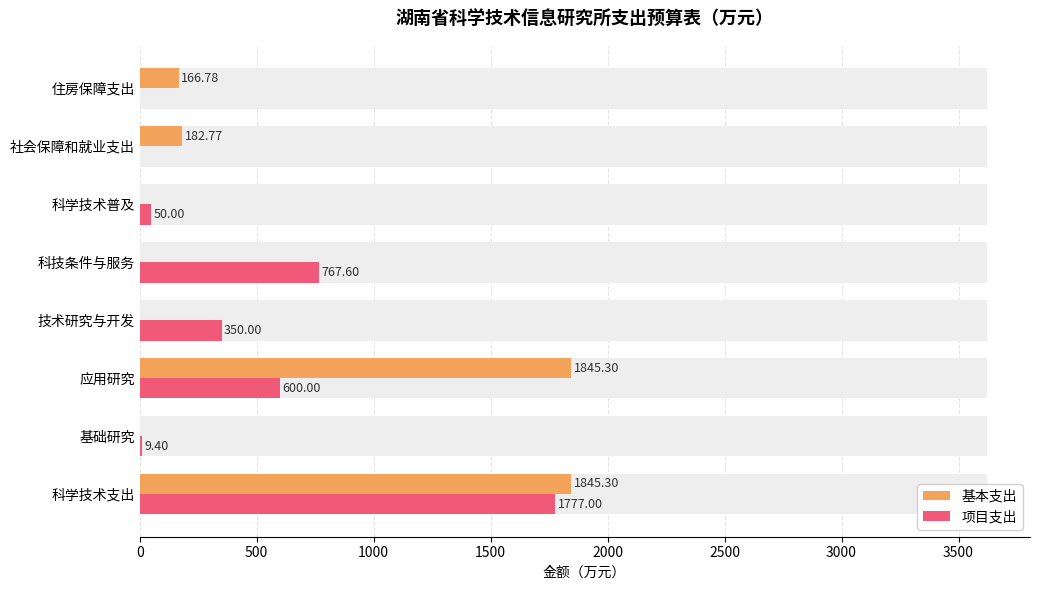

Reading left to right, what are all the values shown in this chart?

基本支出: 1845.3	0.0	1845.3	0.0	0.0	0.0	182.8	166.8
项目支出: 1777.0	9.4	600.0	350.0	767.6	50.0	0.0	0.0